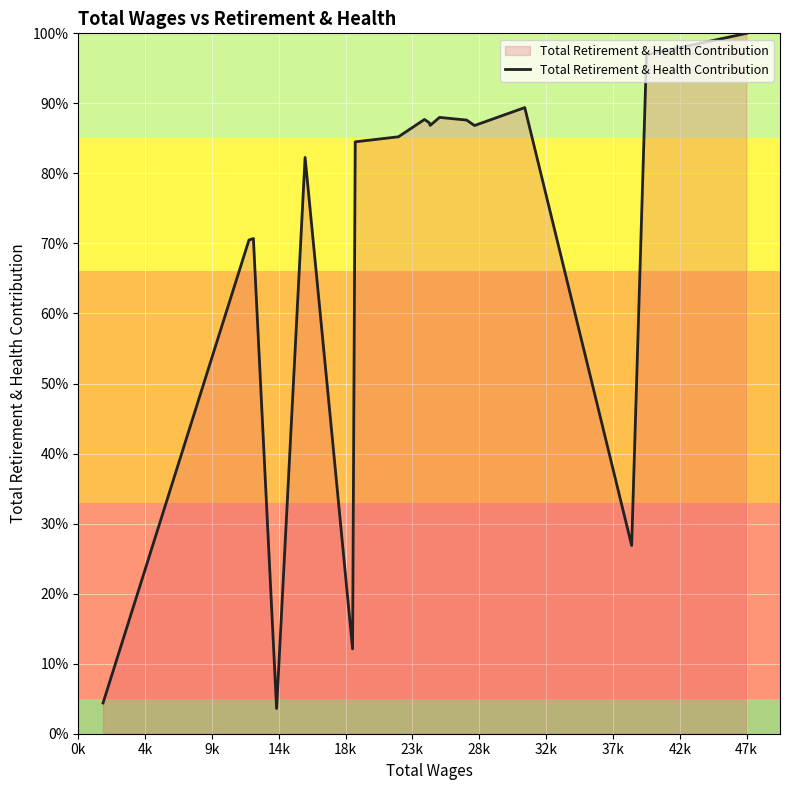

What is the maximum value shown in the chart?

100.0